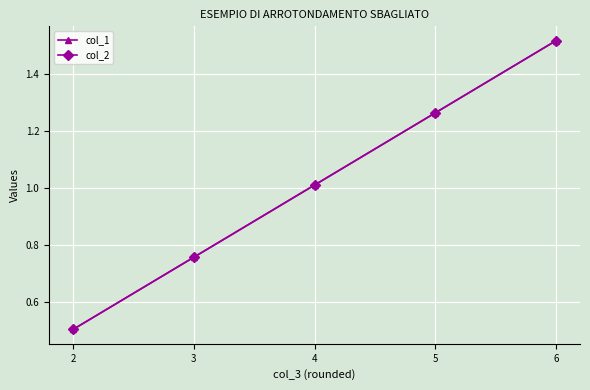

How many lines are shown in the chart?

2